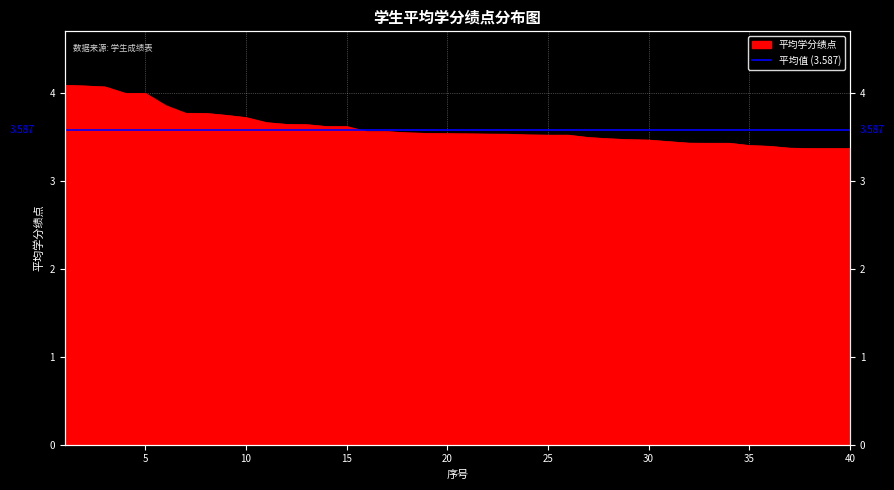

What is the smallest value displayed?

3.4